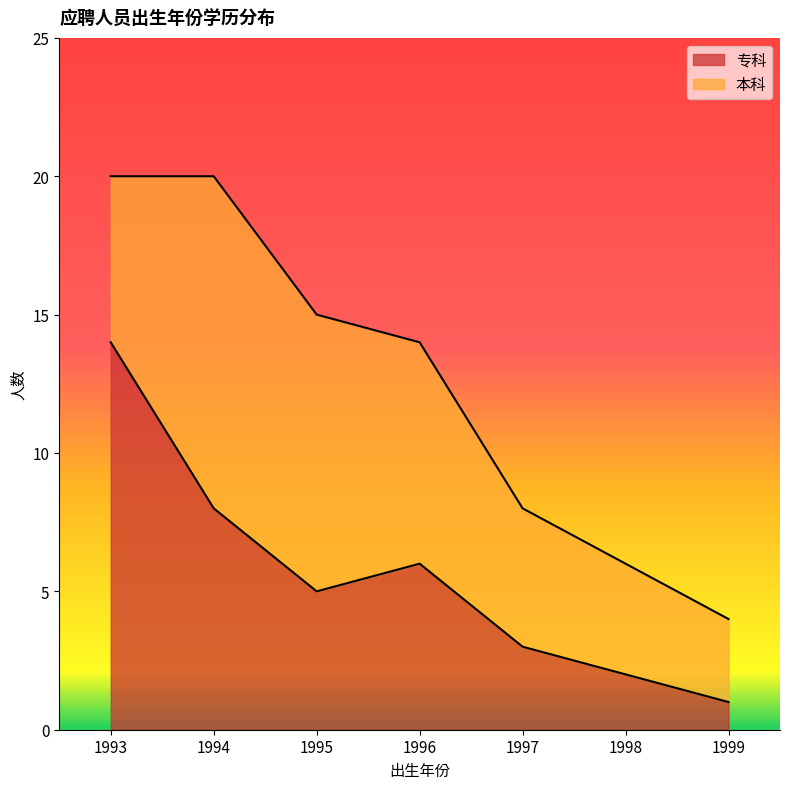

What is the change in value from 1995 to 1999?

-4